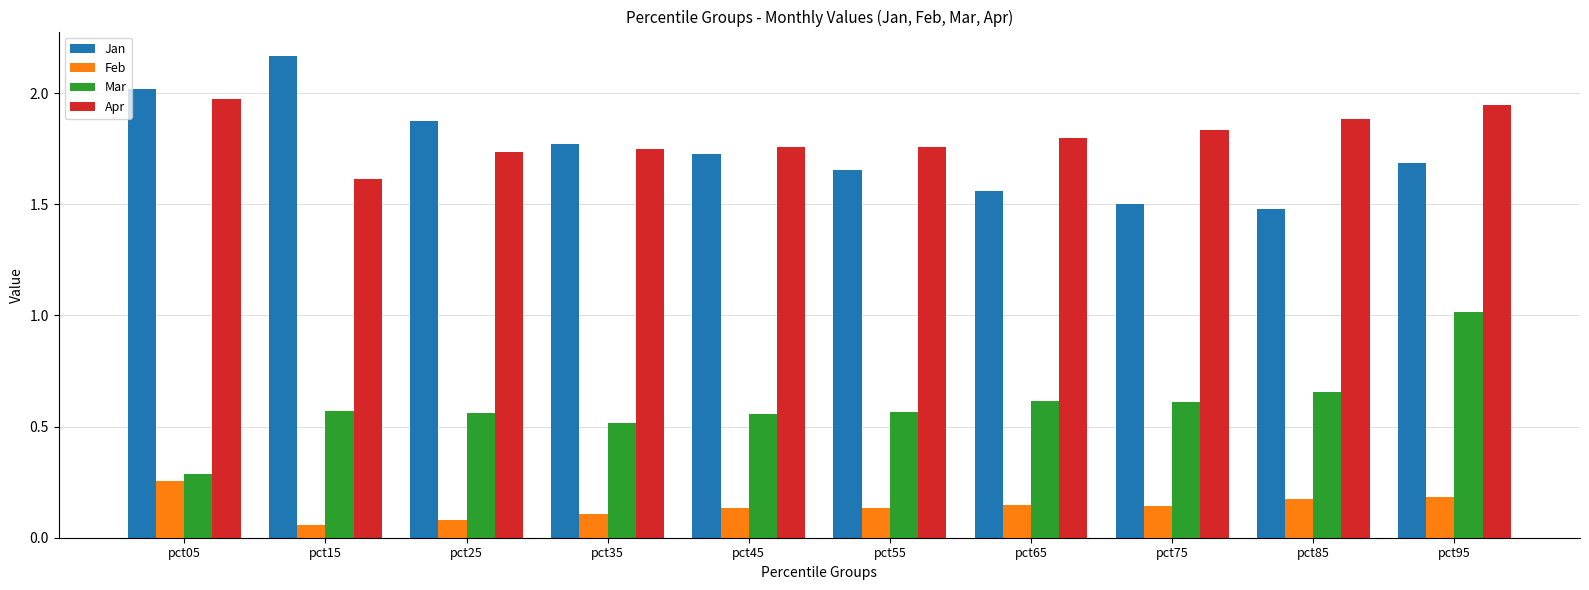

What is the total value across all series at pct55?

4.1